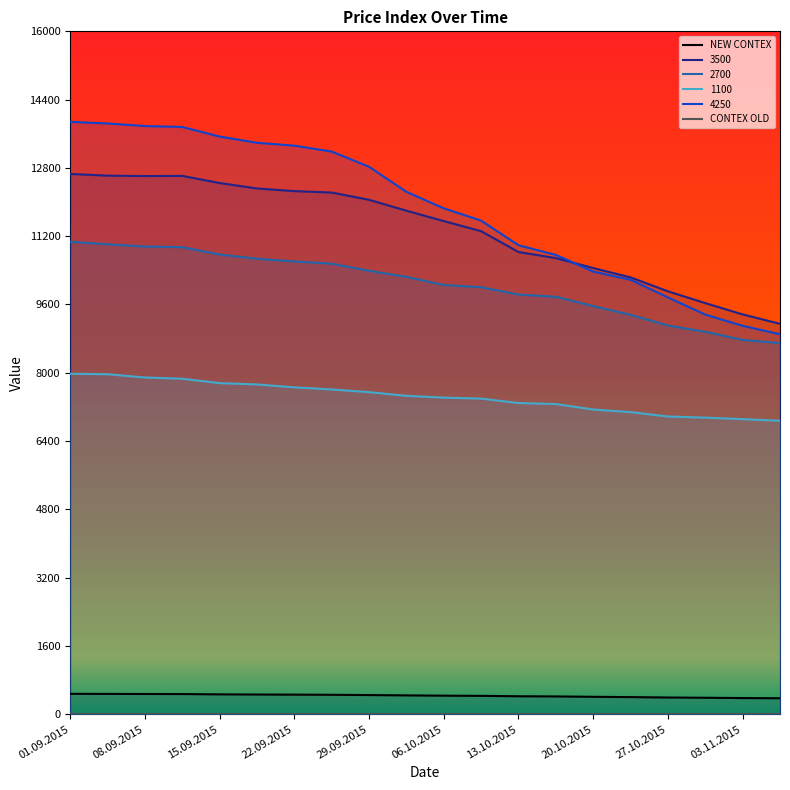

What is the lowest value of the 4250 series?

8902